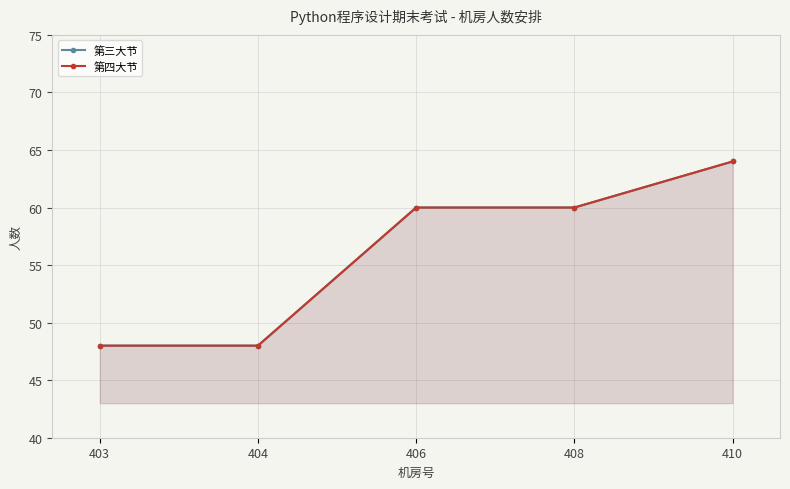

Reading left to right, transcribe all the data shown in this chart.

第三大节: 48	48	60	60	64
第四大节: 48	48	60	60	64